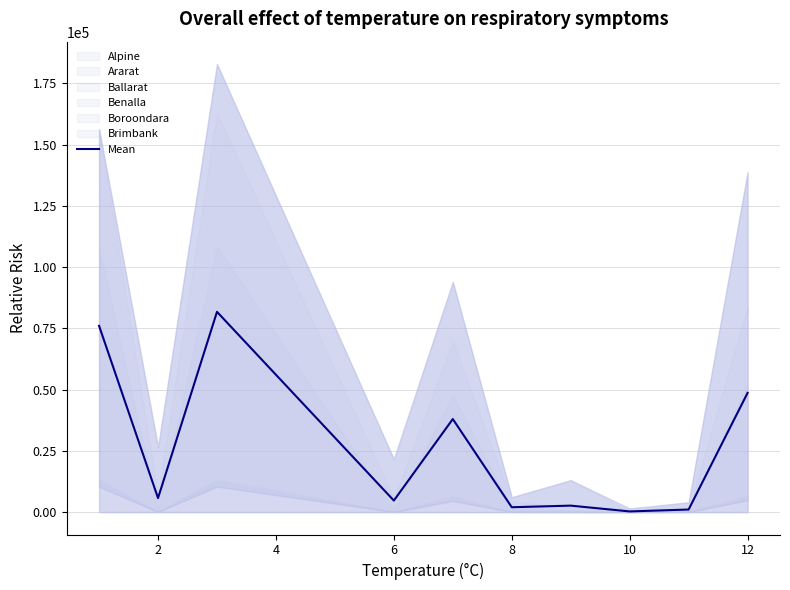

Reading right to left, extract all data points from this chart.

48645.2	1053.8	276.5	2641.5	1985.0	37983.3	4708.0	81734.8	5723.7	76008.8